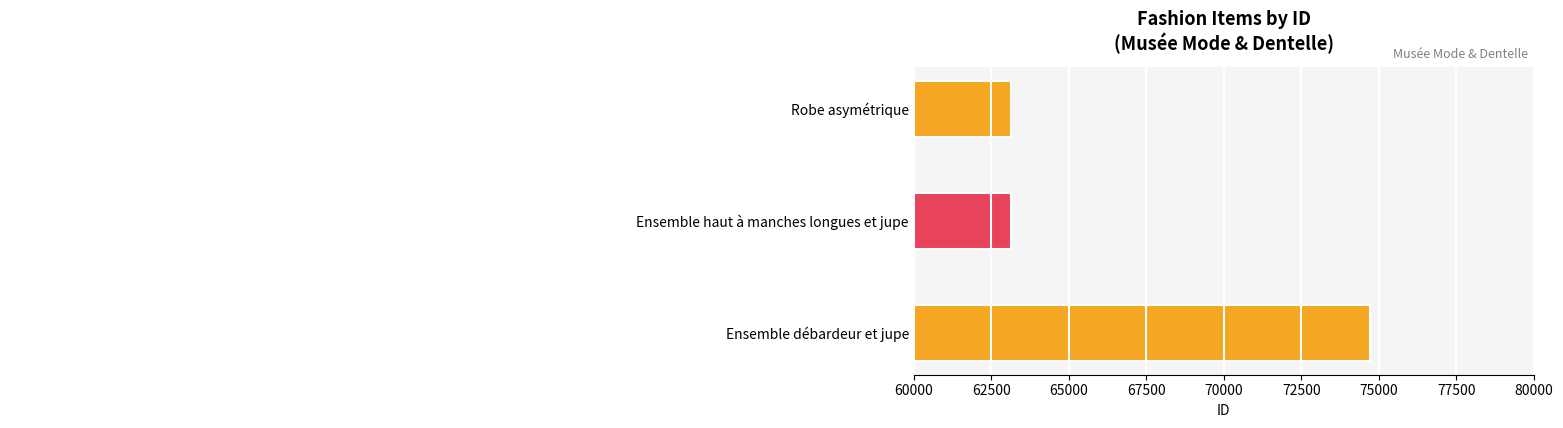

What is the sum of all values?

201011